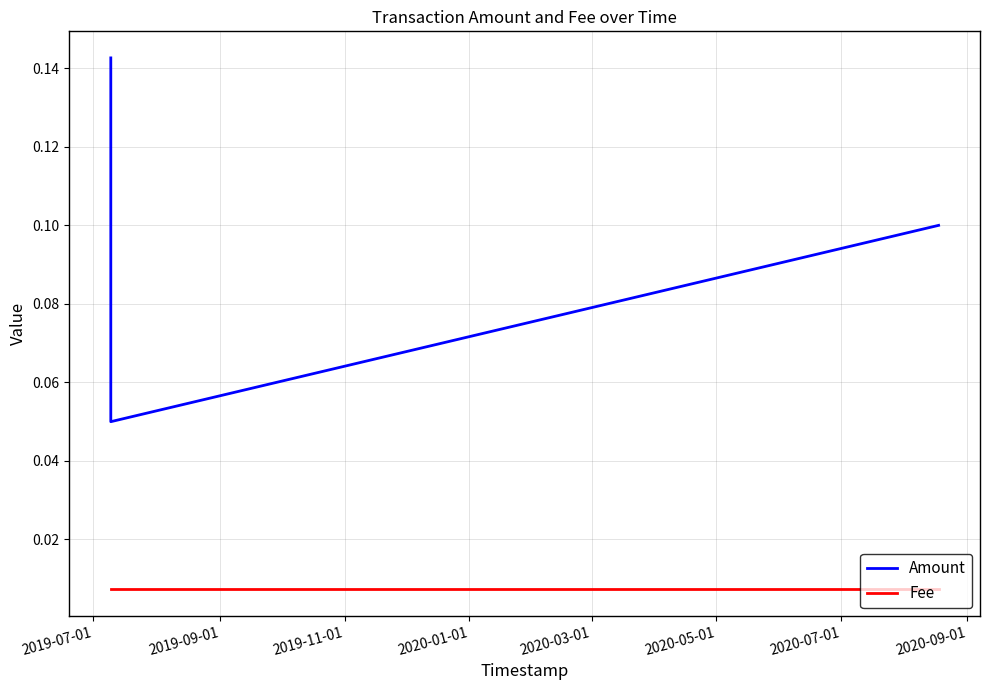

At how many categories does at least one series exceed 0?

3